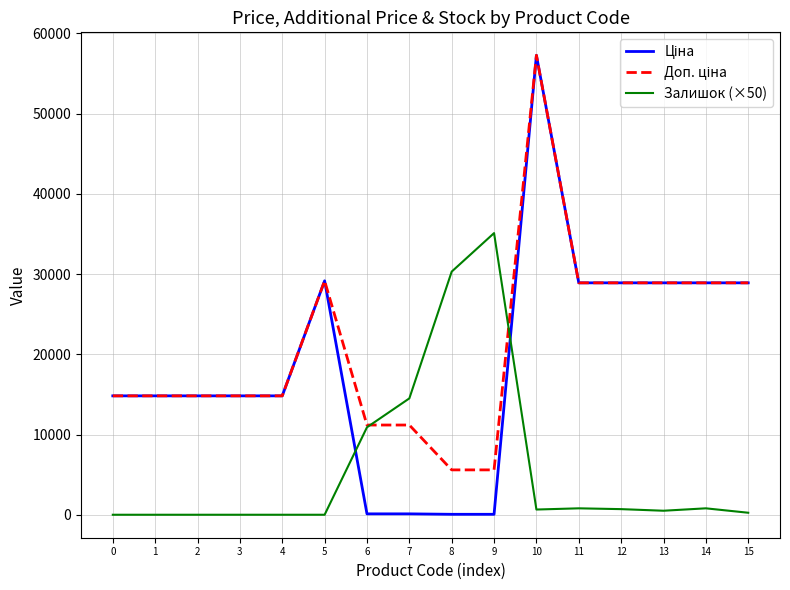

What is the greatest value displayed?

57258.0